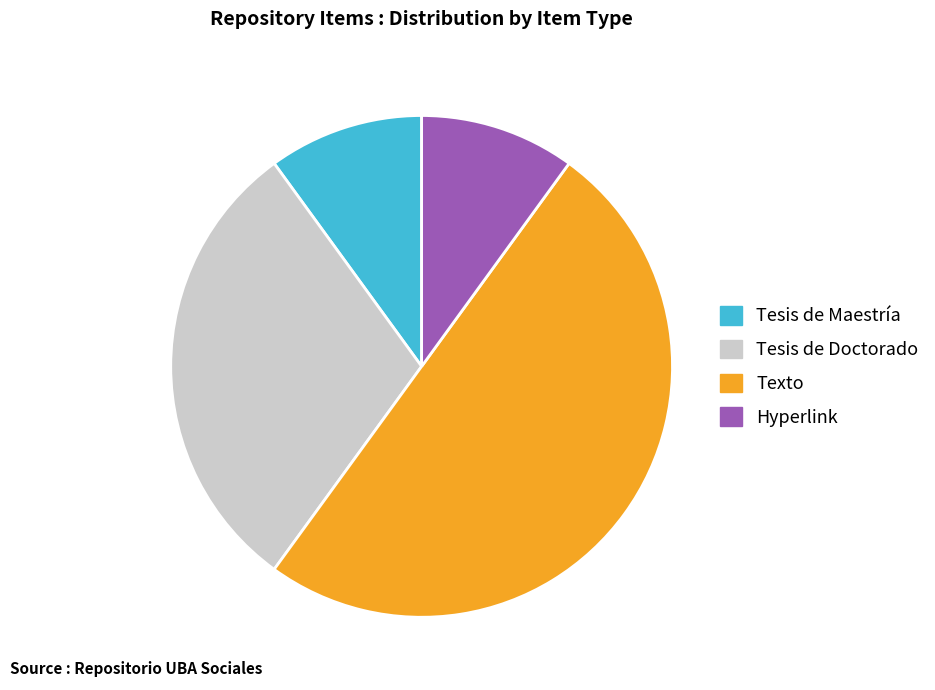

Which category has the biggest portion of the pie?

Texto